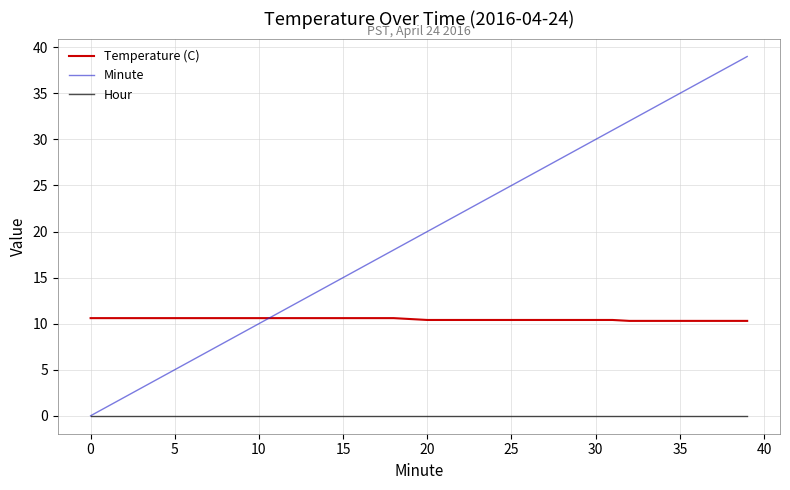

List the series in order of their overall mean, lowest first.

Hour, Temperature (C), Minute